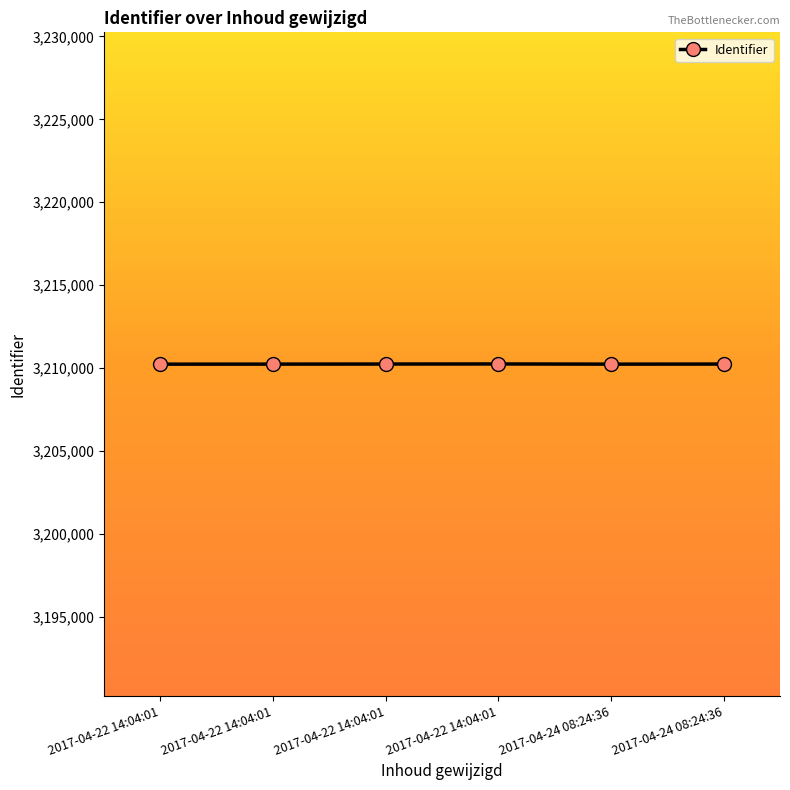

Rank the categories by value from highest to lowest.

2017-04-22 14:04:01, 2017-04-22 14:04:01, 2017-04-24 08:24:36, 2017-04-22 14:04:01, 2017-04-24 08:24:36, 2017-04-22 14:04:01